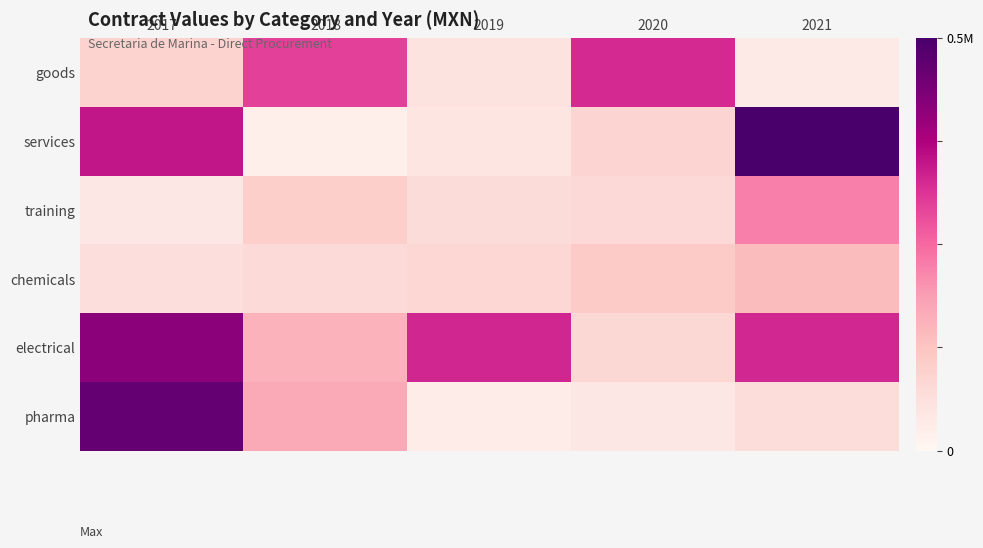

How many data points does each series have?

5